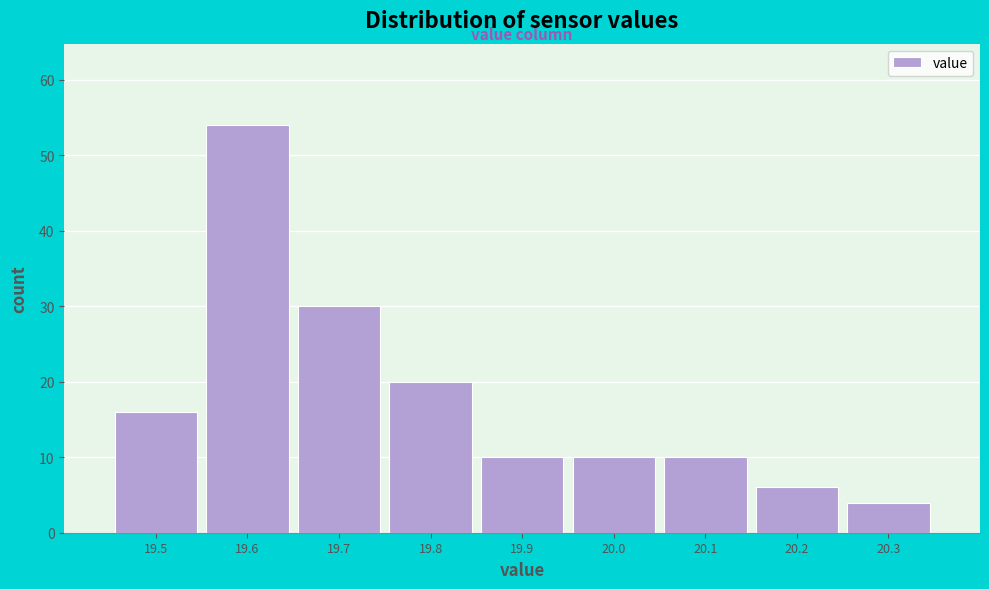

Reading left to right, list every bar in this chart as the range it spans on the x-axis followed by its height. The values are not printed on the chart, so give them approximately, as read against the axis.

19.45 to 19.55: 16
19.55 to 19.65: 54
19.65 to 19.75: 30
19.75 to 19.85: 20
19.85 to 19.95: 10
19.95 to 20.05: 10
20.05 to 20.15: 10
20.15 to 20.25: 6
20.25 to 20.35: 4